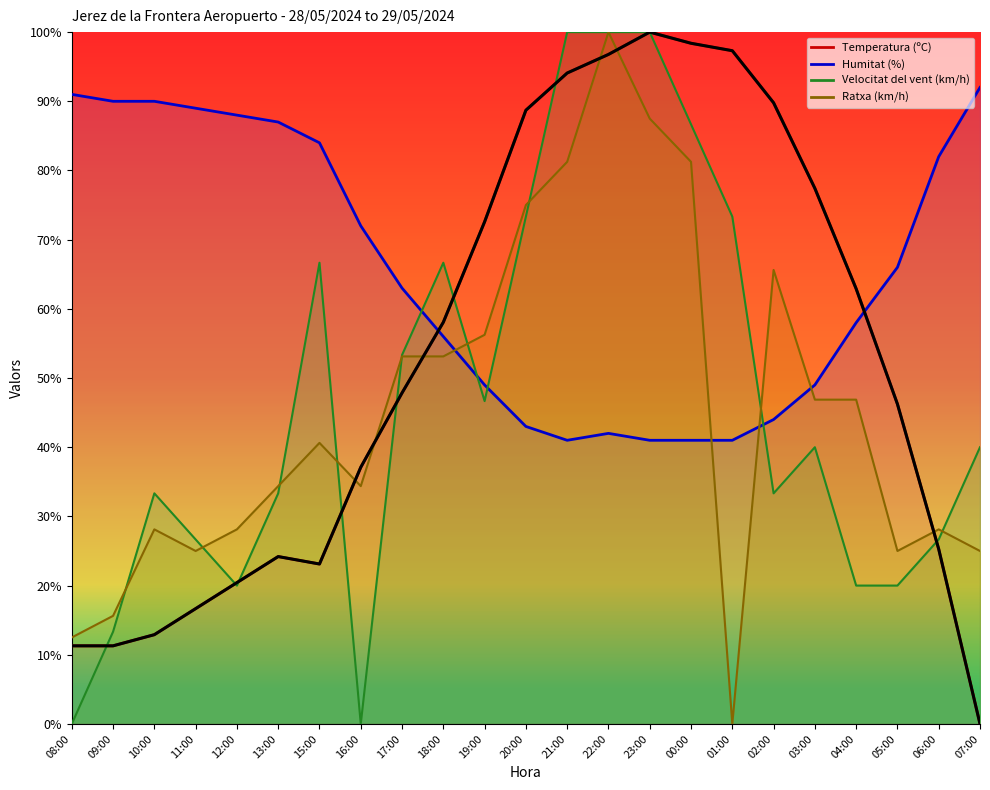

How many positive values are there?

22